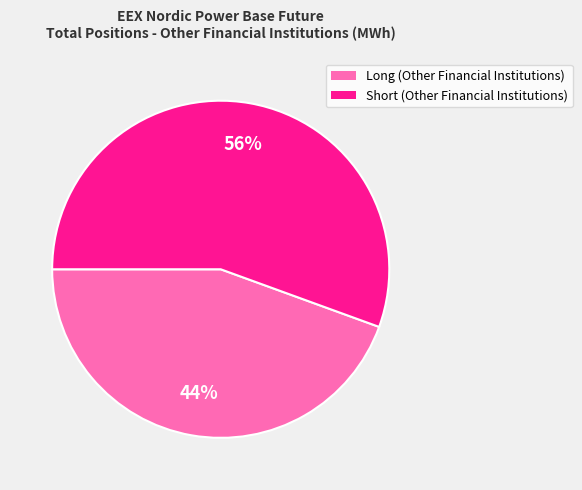

Rank the categories by value from highest to lowest.

Short (Other Financial Institutions), Long (Other Financial Institutions)